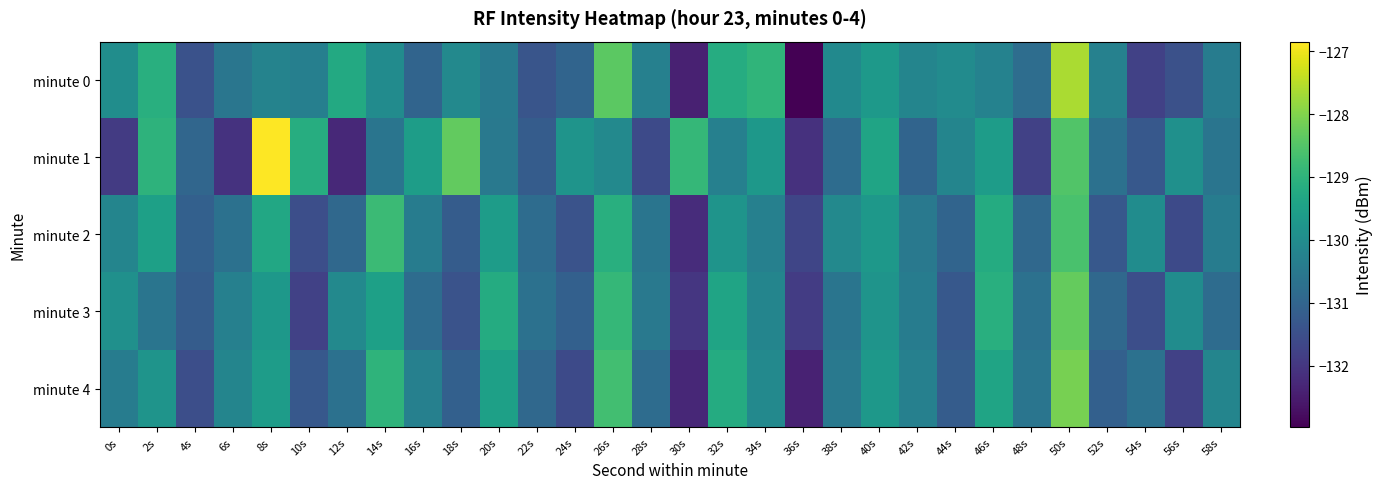

Which category has the highest value across all series?

8s